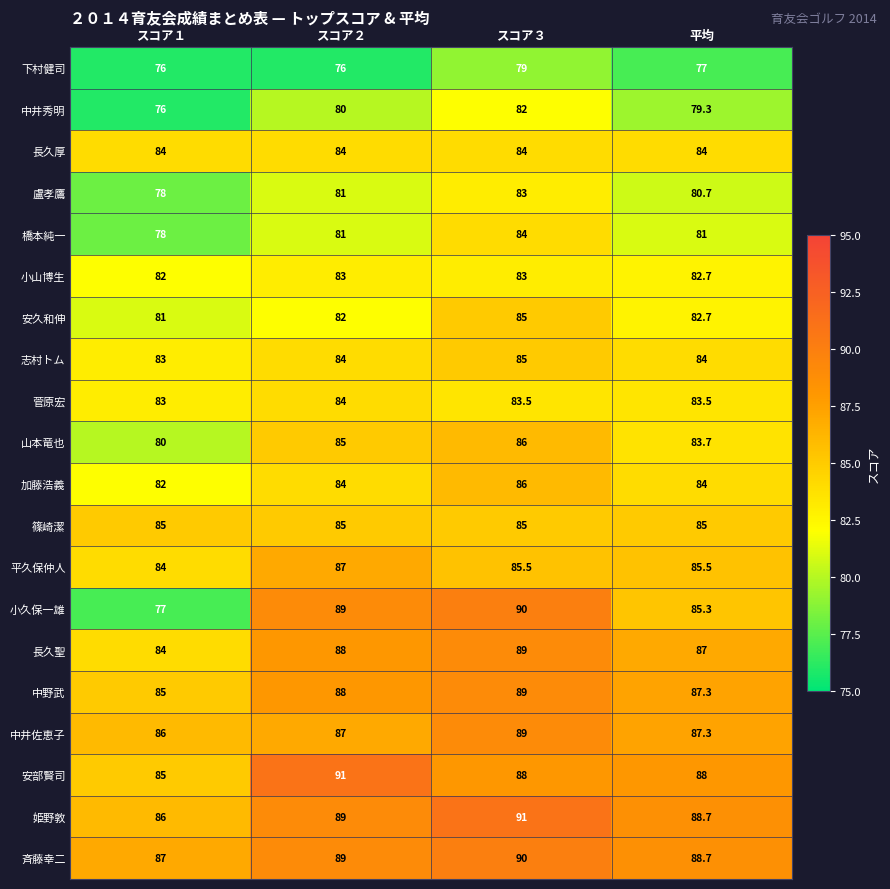

True or false: 下村健司 has a value of 76.0 at スコア２.

True